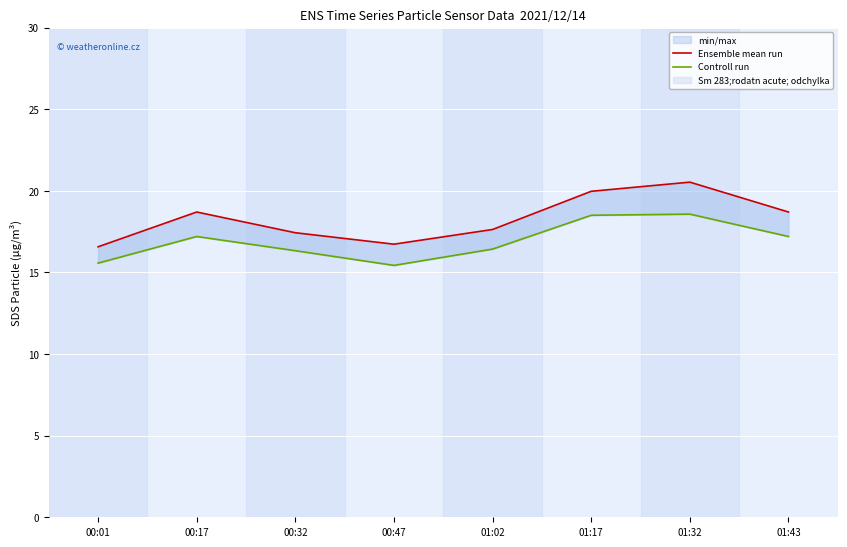

How many lines are shown in the chart?

2